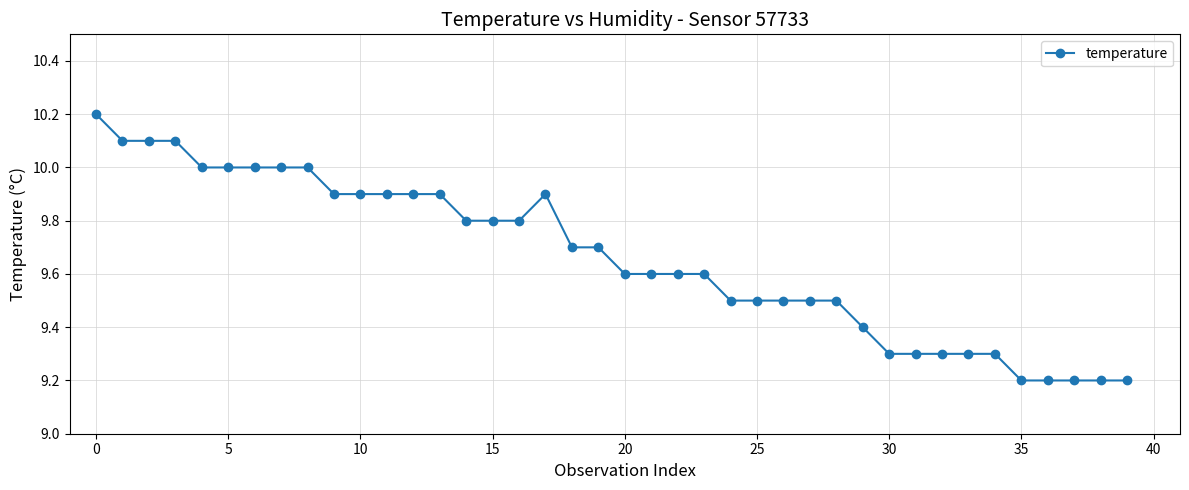

What is the difference between the second highest and minimum values?

0.9